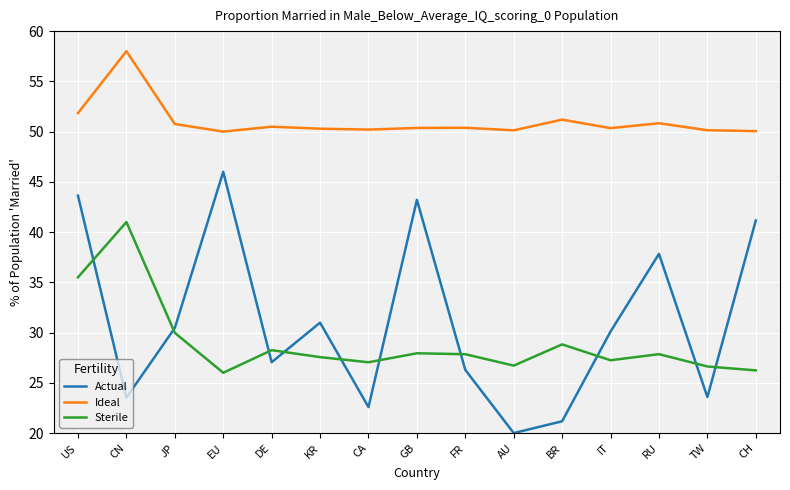

What position from the left is CN?

2